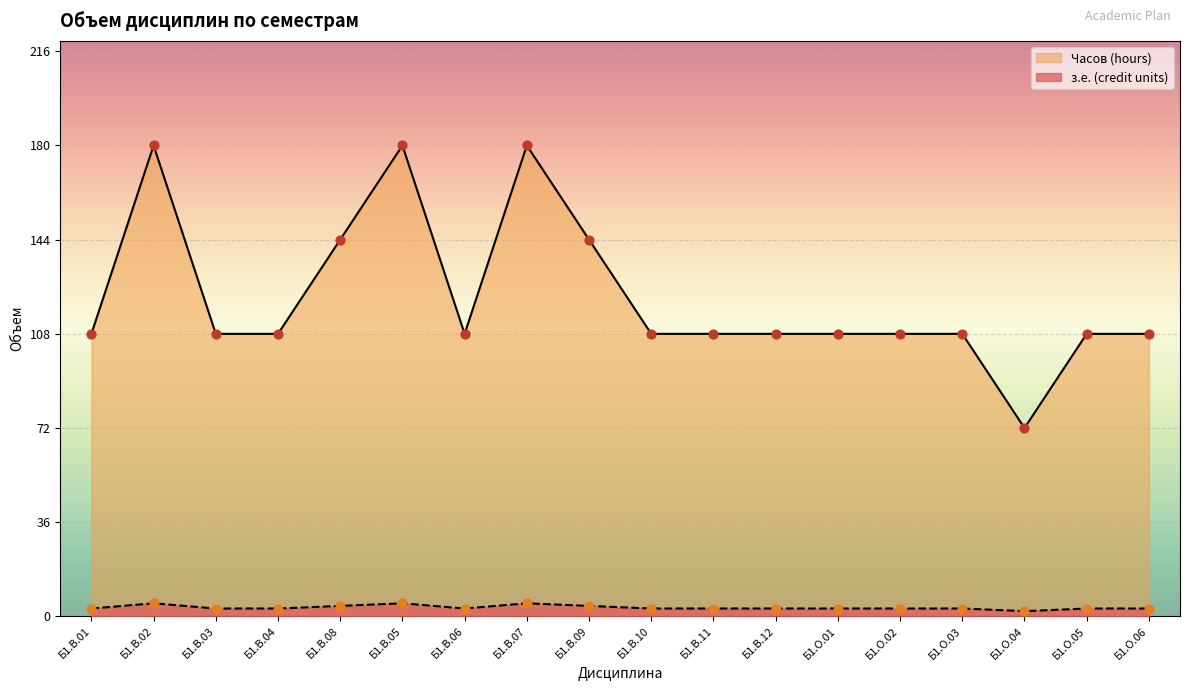

What are all the series names shown in the legend?

Часов (hours), з.е. (credit units)